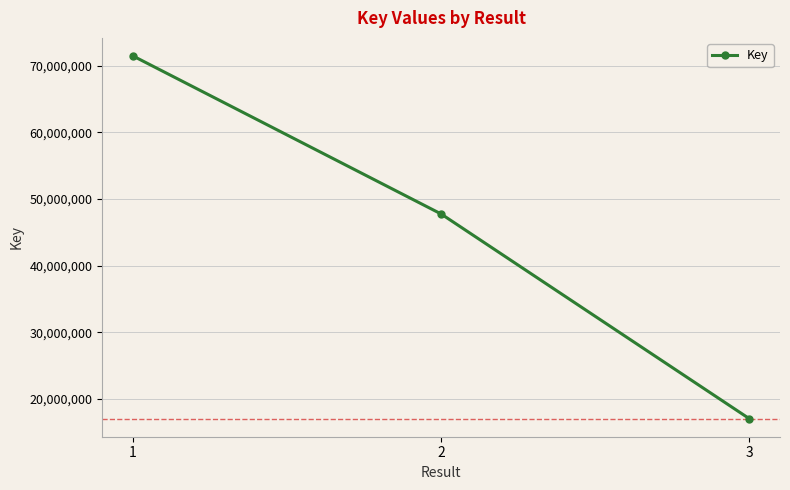

What is the smallest value displayed?

17058277